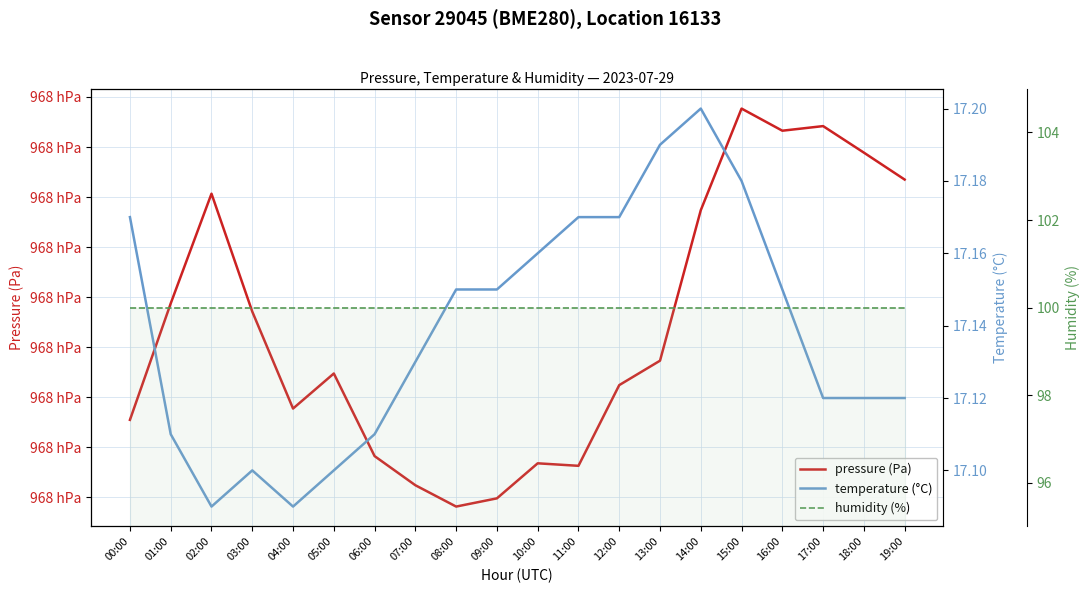

Is it true that humidity (%) equals 62.2 at 13:00?

False